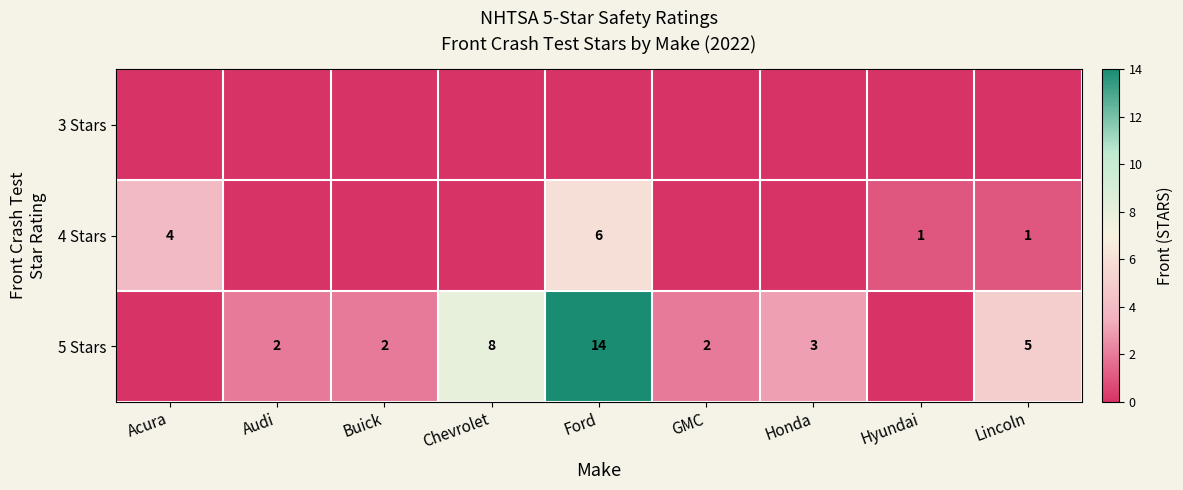

True or false: 4 Stars has a value of 1 at Hyundai.

True